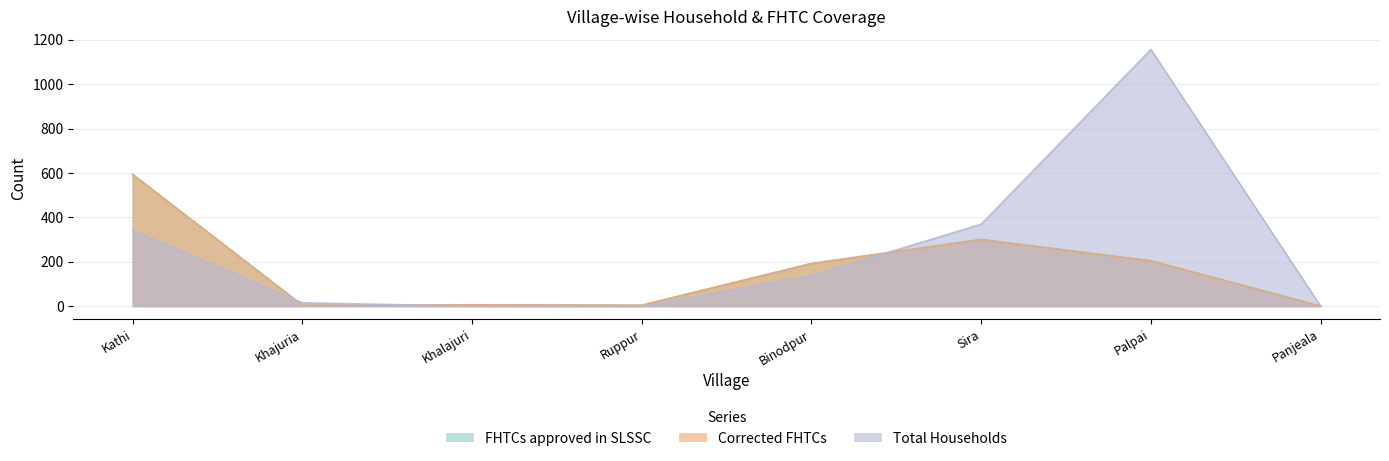

How many values in the Corrected FHTCs series are below 192?

4